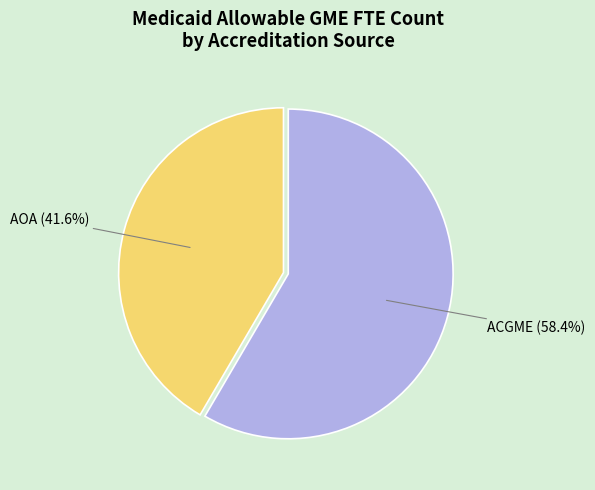

What portion of the pie excludes ACGME?

41.6%